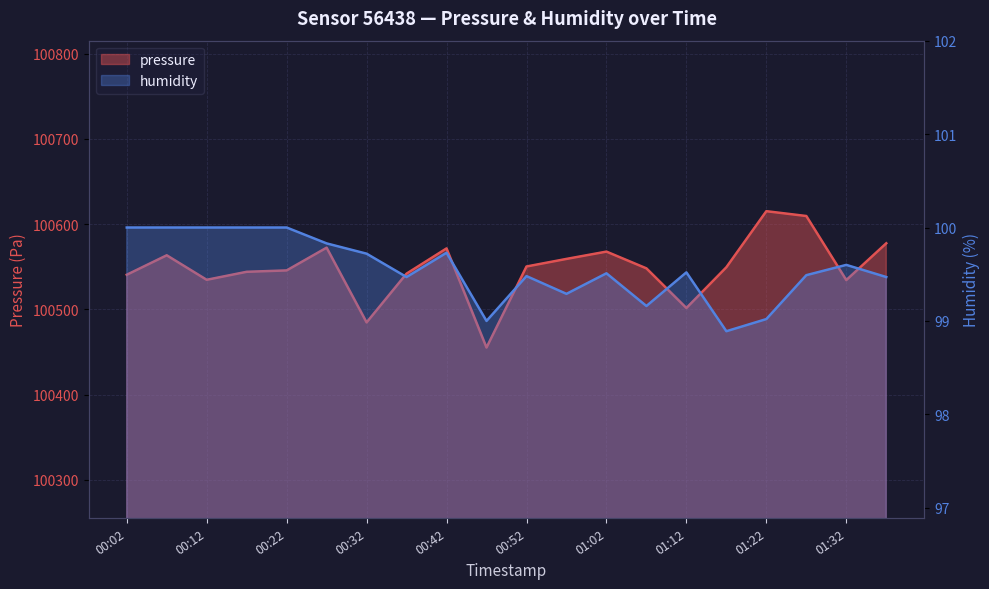

Reading right to left, transcribe all the data shown in this chart.

pressure: 100577.6	100534.5	100609.6	100615.2	100549.5	100501.7	100548.2	100567.8	100559.3	100550.4	100455.3	100571.6	100542.0	100484.8	100572.5	100545.8	100544.2	100534.8	100563.5	100540.7
humidity: 99.5	99.6	99.5	99.0	98.9	99.5	99.2	99.5	99.3	99.5	99.0	99.7	99.5	99.7	99.8	100.0	100.0	100.0	100.0	100.0